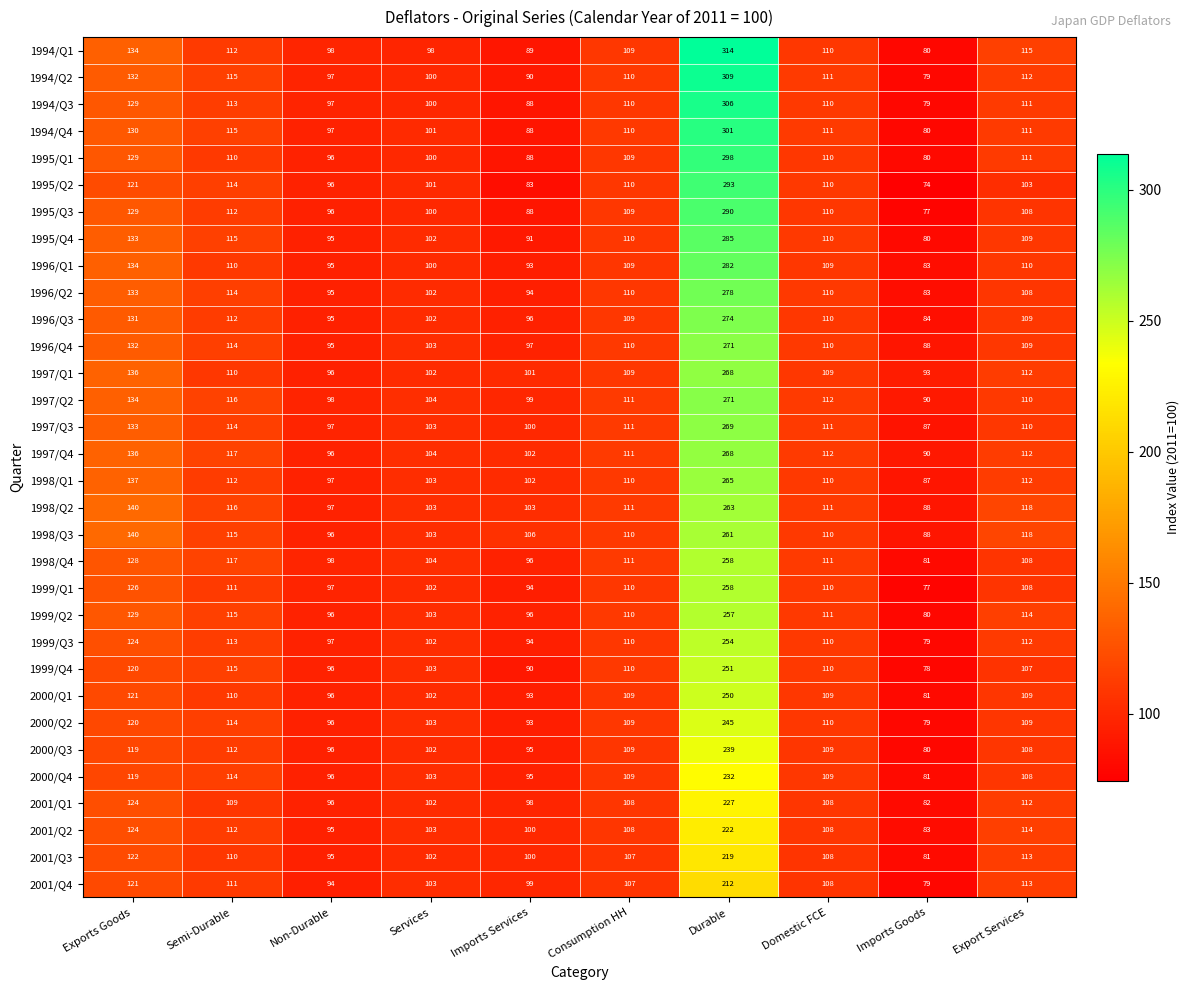

What is the minimum value shown in the chart?

74